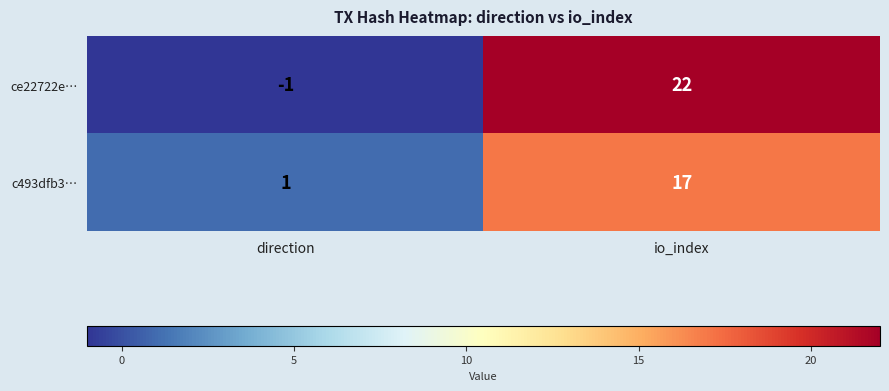

At which category does the chart reach its peak across all series?

io_index